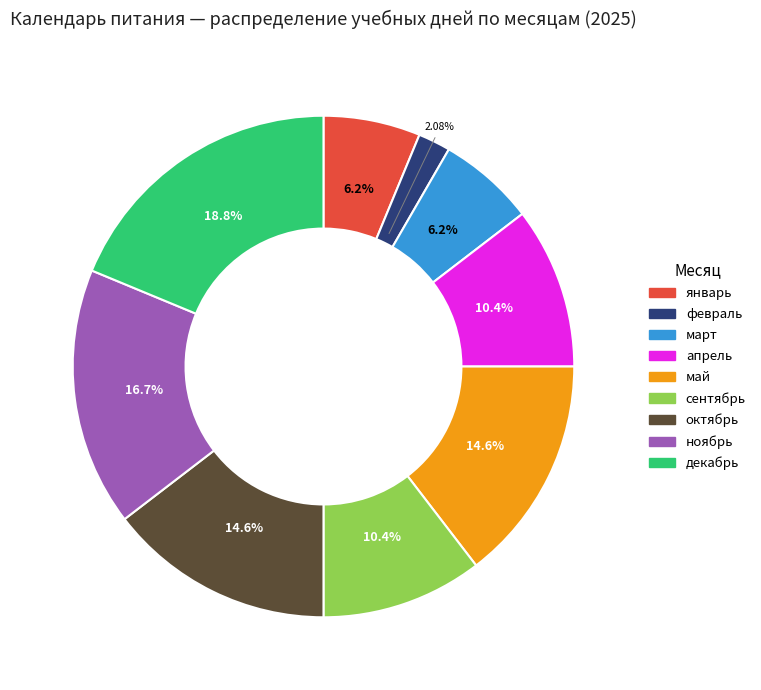

What is the smallest slice in the pie chart?

февраль